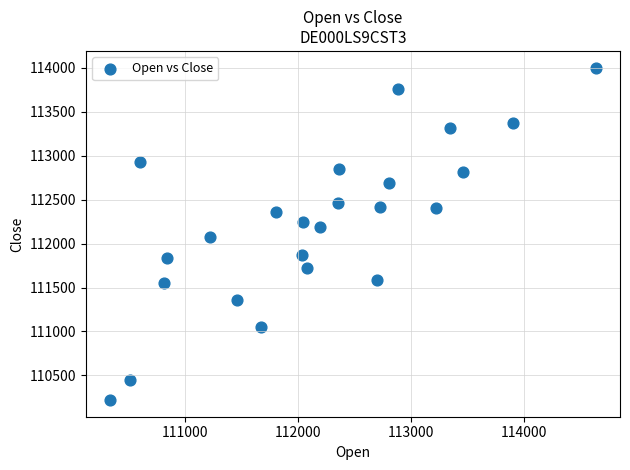

What is the range of X values (max minus min)?

4301